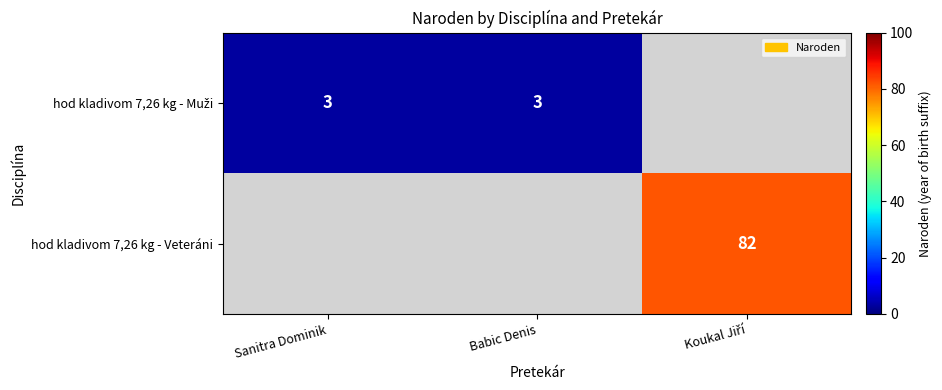

At which category does the chart reach its peak across all series?

Koukal Jiří